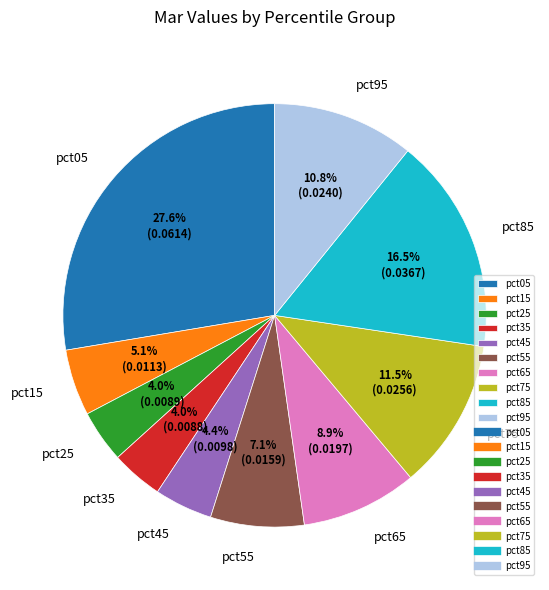

Is there any slice that represents more than half of the pie?

No